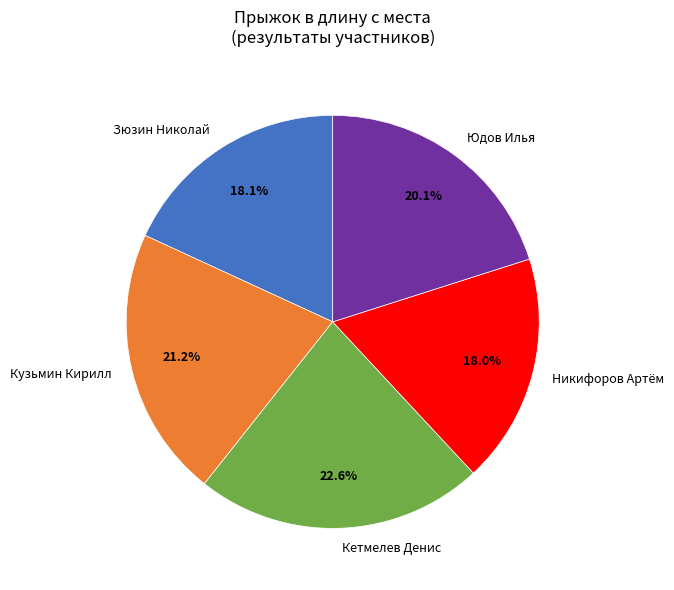

Combined, do Кузьмин Кирилл and Кетмелев Денис account for over 50%?

No